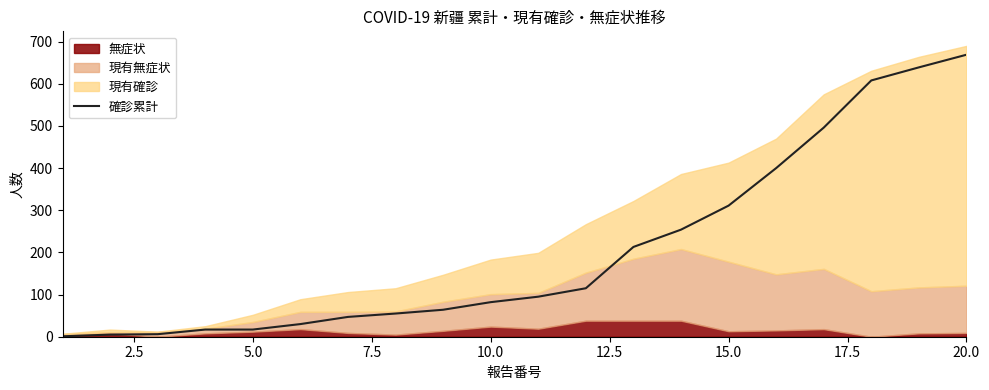

True or false: the data has more than 2 interior local peaks.

False